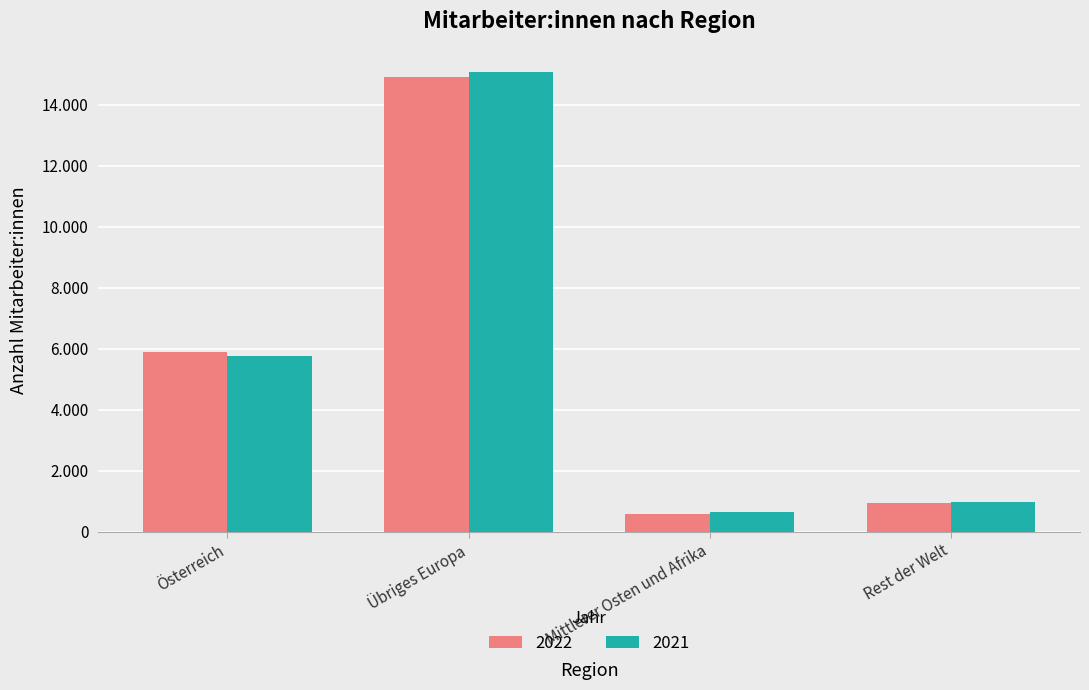

At which label does 2021 reach its minimum?

Mittlerer Osten und Afrika